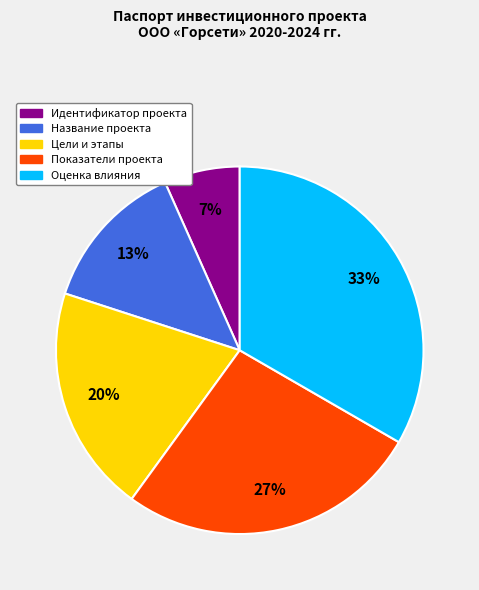

Is Название проекта the majority of the pie?

No